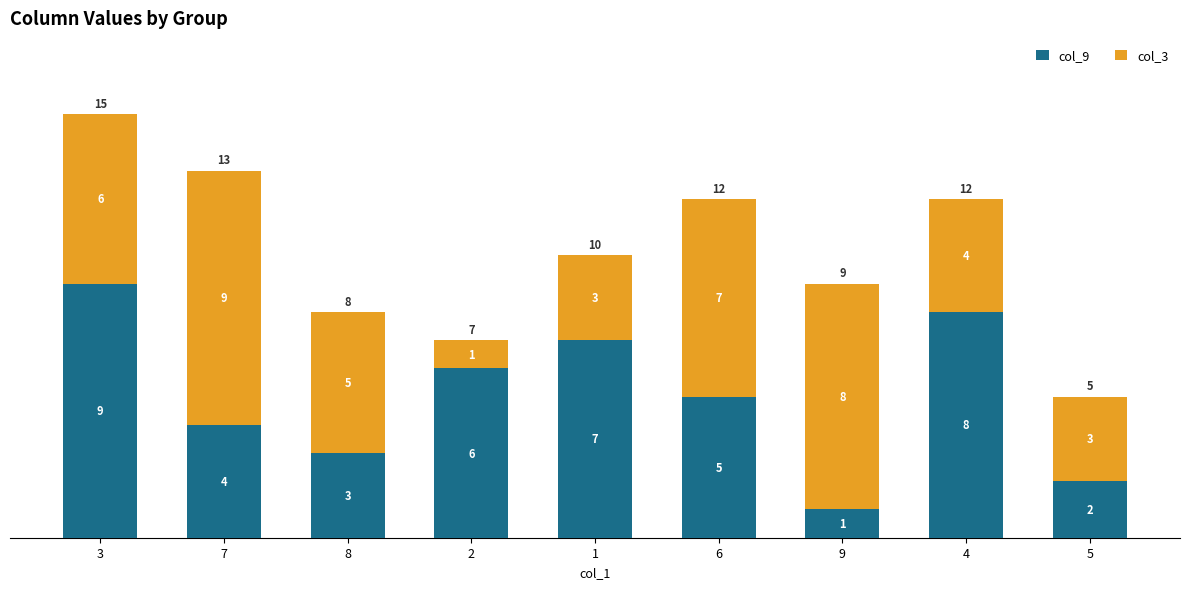

What is the total value across all series at 1?

10